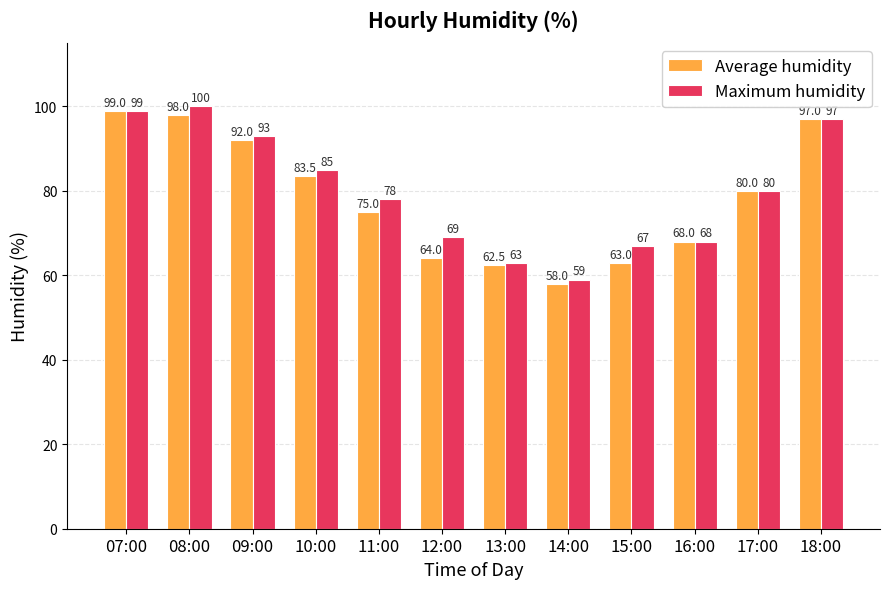

How many data points does each series have?

12